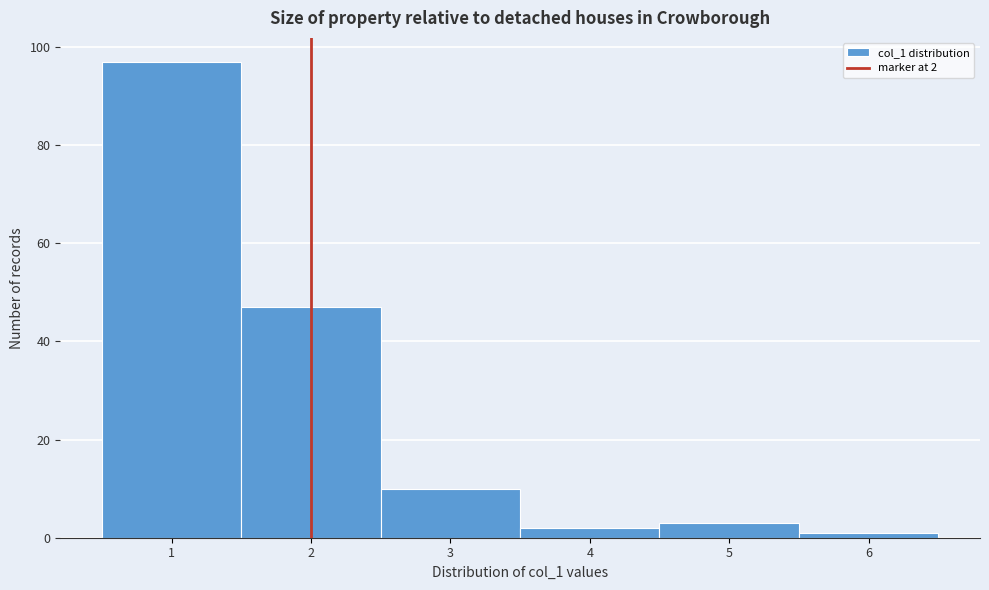

Over which range of the x-axis is the bar tallest?

0.5 to 1.5